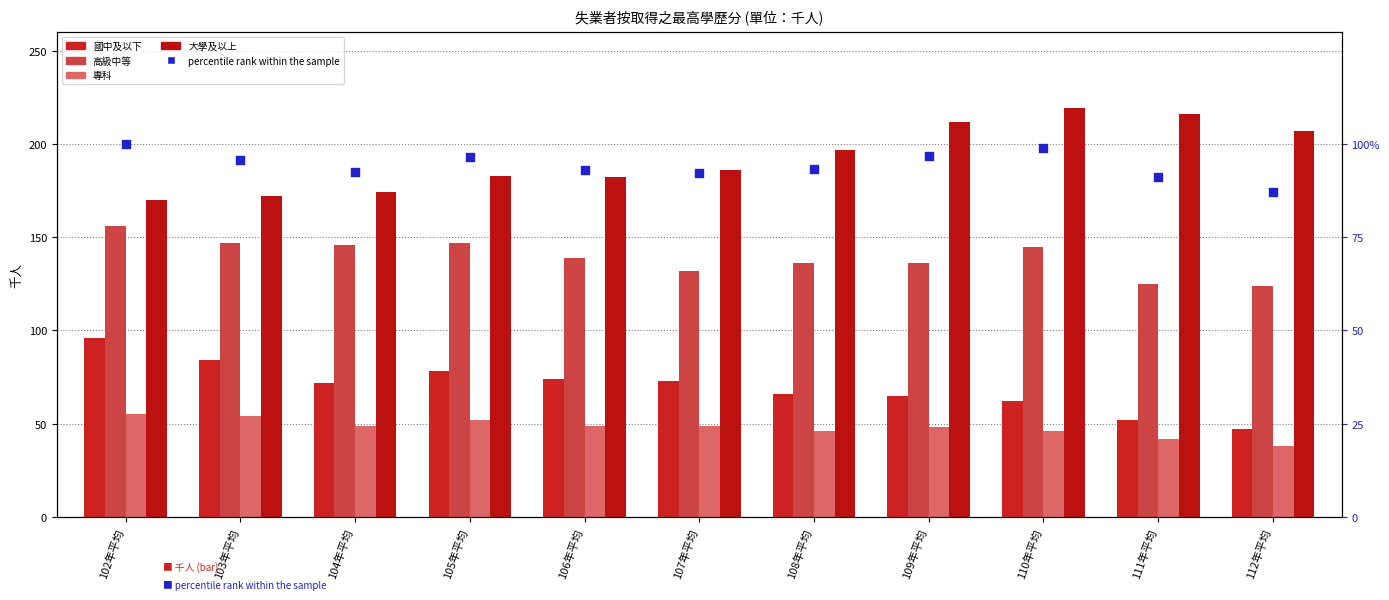

Which series has the largest total across all categories?

大學及以上